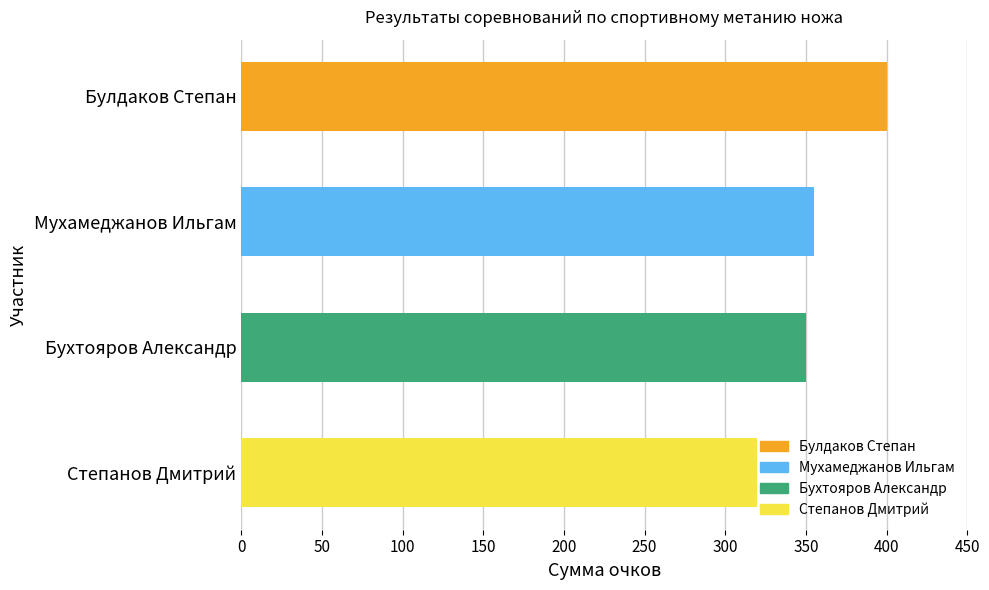

The chart shows a value of 355 at Мухамеджанов Ильгам. True or false?

True